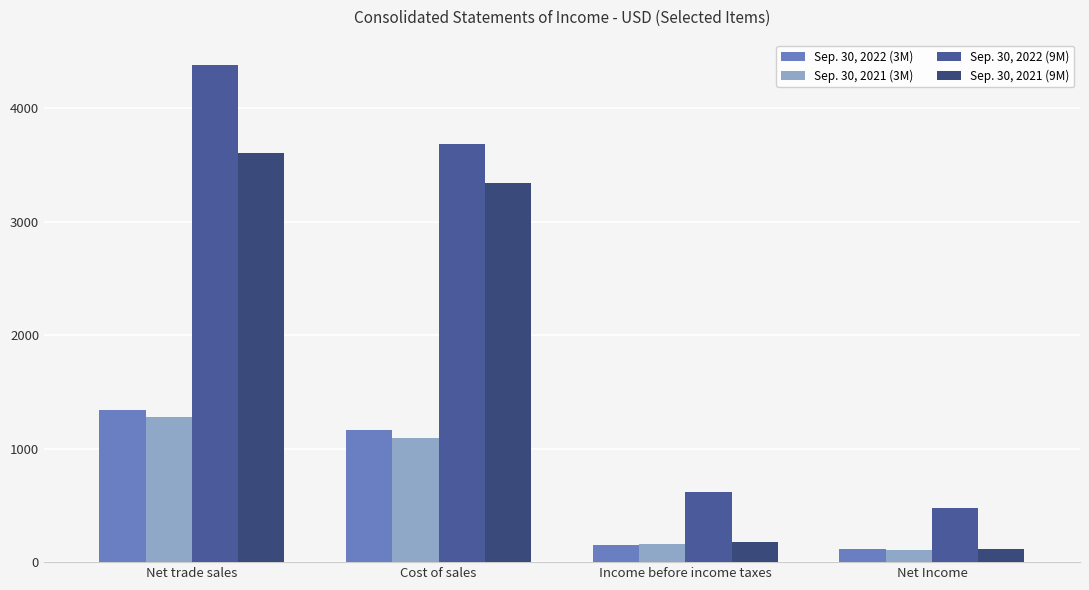

How many distinct data groups are displayed?

4